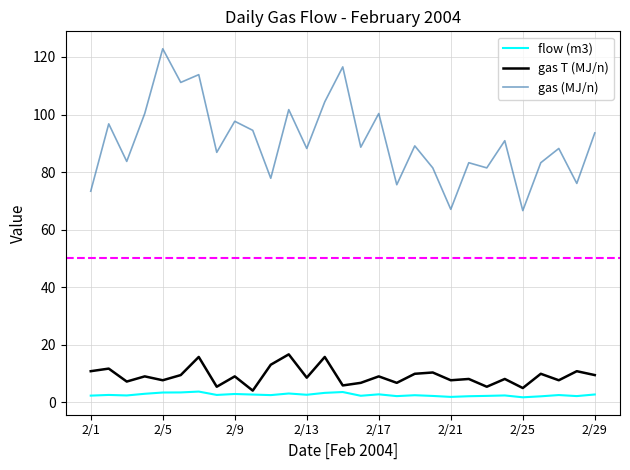

Which series has the largest total across all categories?

gas (MJ/n)